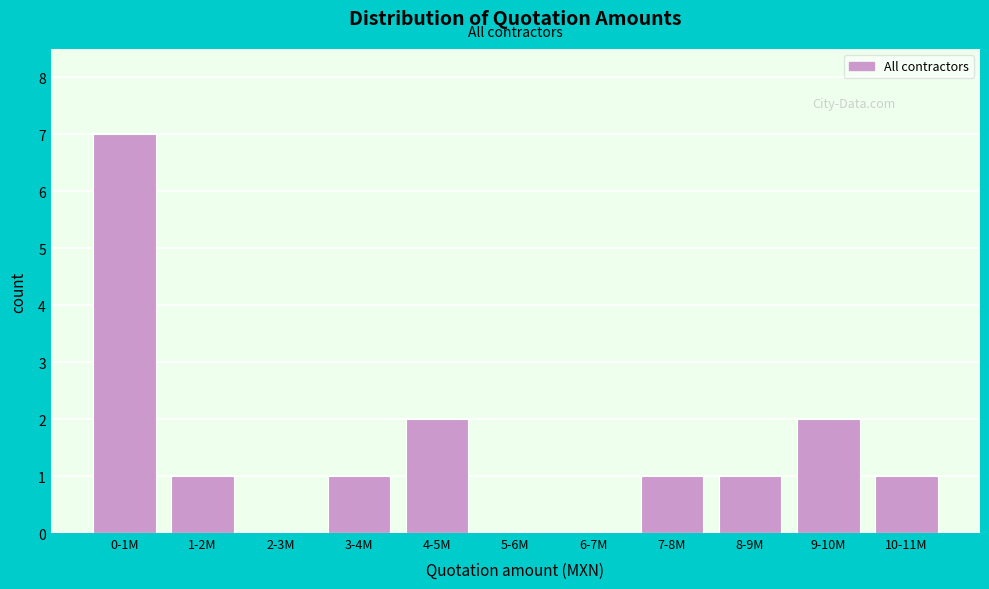

Reading right to left, list all the values displayed in this chart.

10-11M=1	9-10M=2	8-9M=1	7-8M=1	6-7M=0	5-6M=0	4-5M=2	3-4M=1	2-3M=0	1-2M=1	0-1M=7